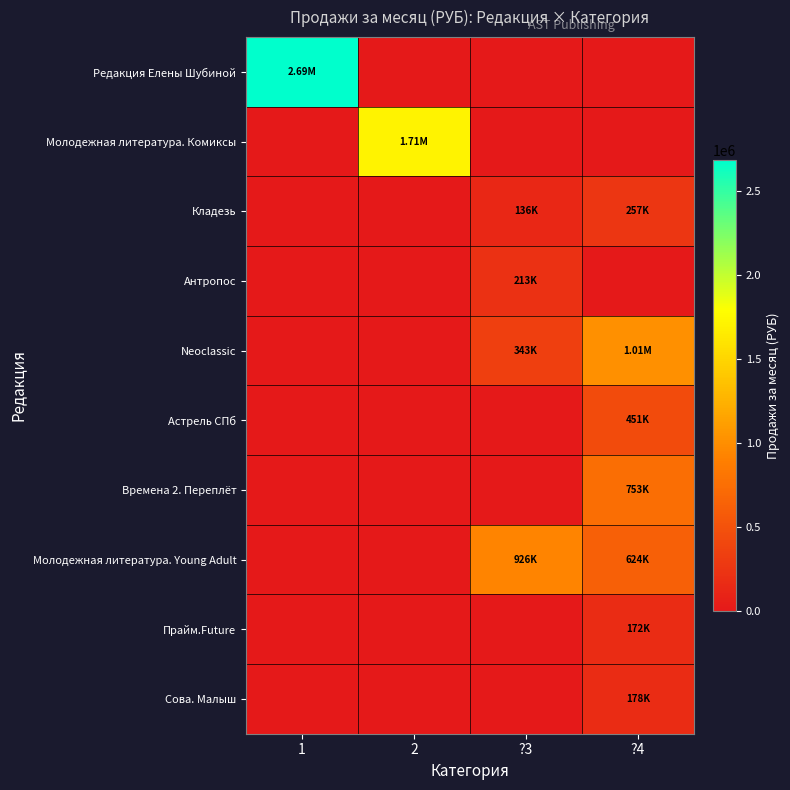

Reading left to right, what are all the values shown in this chart?

Редакция Елены Шубиной: 1=2686790.0	2=0.0	?3=0.0	?4=0.0
Молодежная литература. Комиксы: 1=0.0	2=1707427.0	?3=0.0	?4=0.0
Кладезь: 1=0.0	2=0.0	?3=135796.0	?4=256956.6
Антропос: 1=0.0	2=0.0	?3=213317.6	?4=0.0
Neoclassic: 1=0.0	2=0.0	?3=343314.9	?4=1011894.6
Астрель СПб: 1=0.0	2=0.0	?3=0.0	?4=450925.9
Времена 2. Переплёт: 1=0.0	2=0.0	?3=0.0	?4=752932.1
Молодежная литература. Young Adult: 1=0.0	2=0.0	?3=925517.4	?4=623824.1
Прайм.Future: 1=0.0	2=0.0	?3=0.0	?4=171978.6
Сова. Малыш: 1=0.0	2=0.0	?3=0.0	?4=178065.3